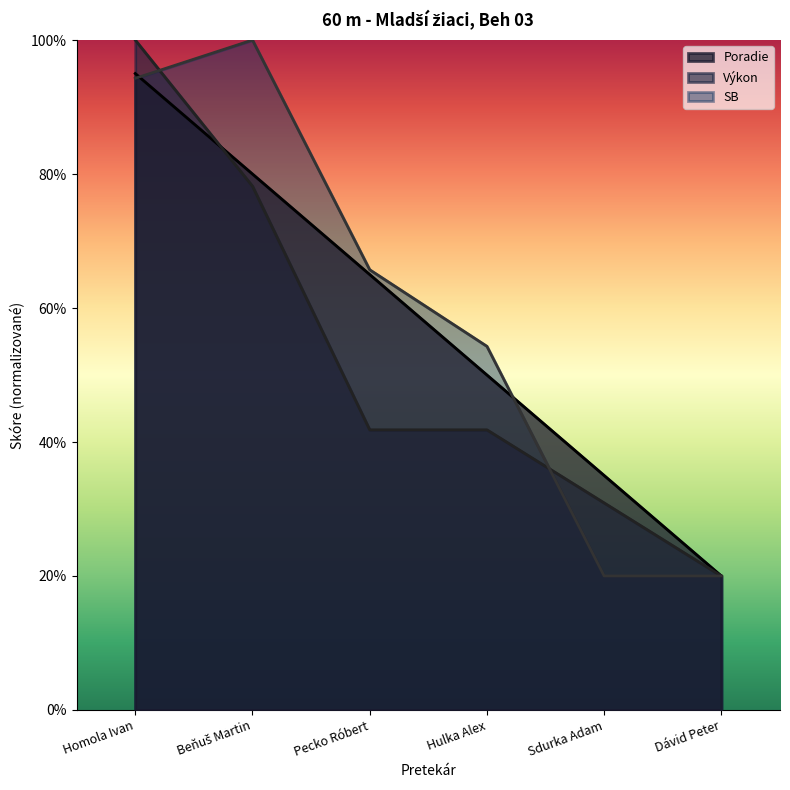

Rank the series by their maximum value, from highest to lowest.

Výkon, SB, Poradie